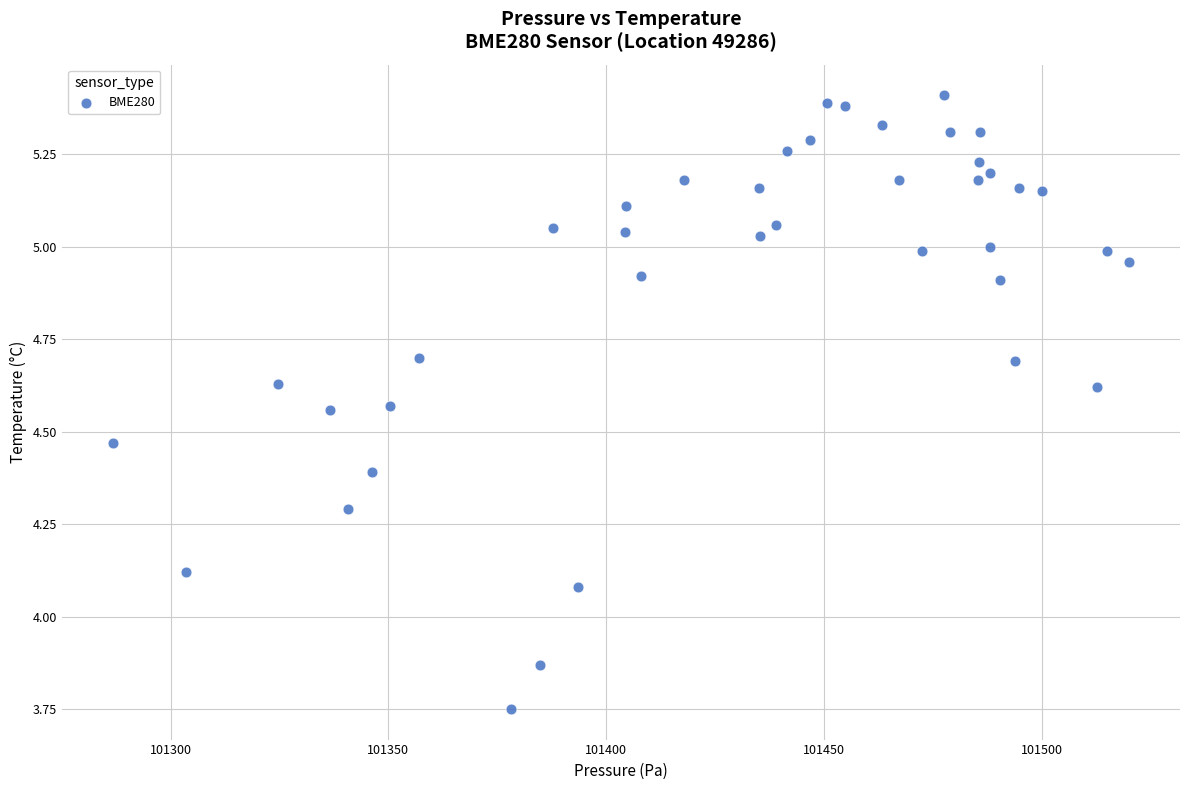

What is the range of Y values (max minus min)?

1.7